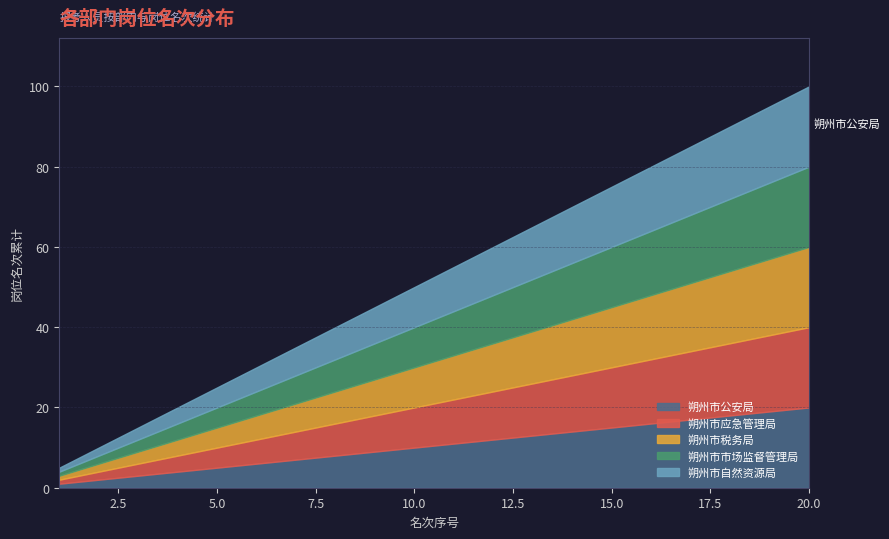

Is it true that 朔州市公安局 equals 4 at 7?

False